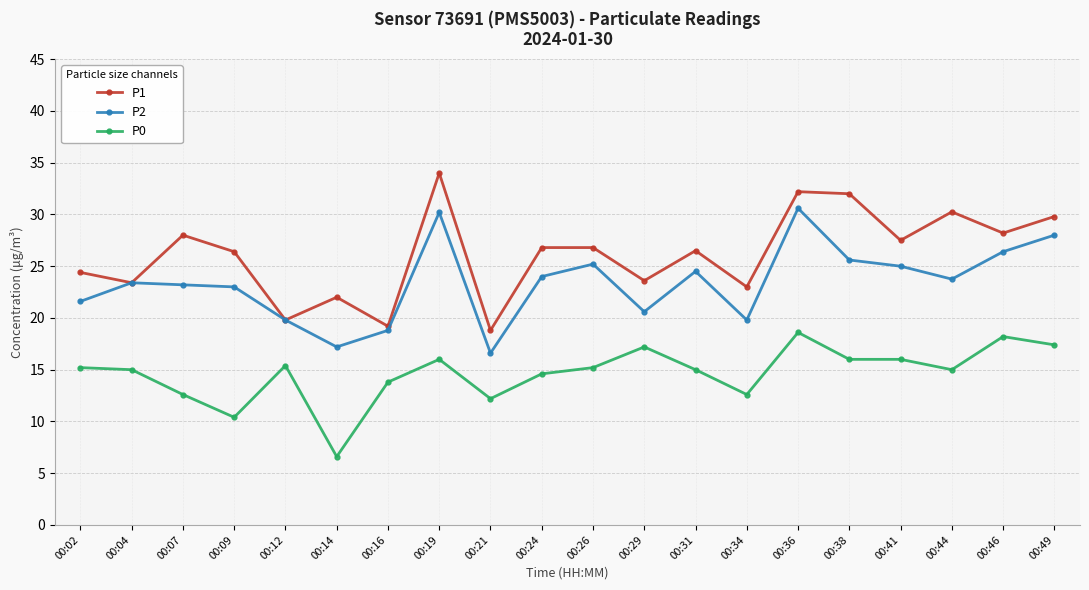

The P2 series shows 19.8 at 00:12. True or false?

True